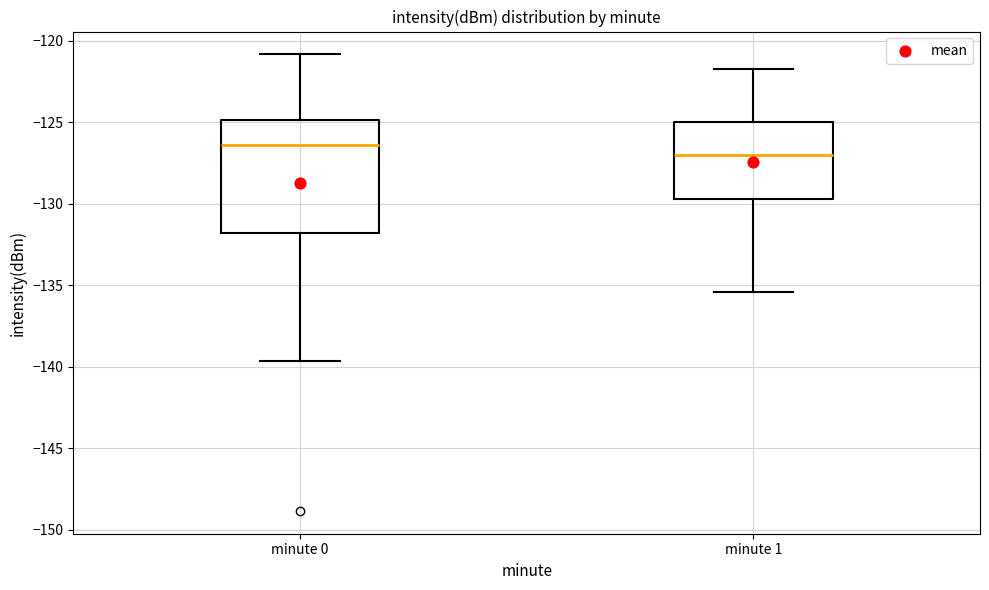

Comparing the boxes themselves (not the whiskers), which one is the tallest?

minute 0